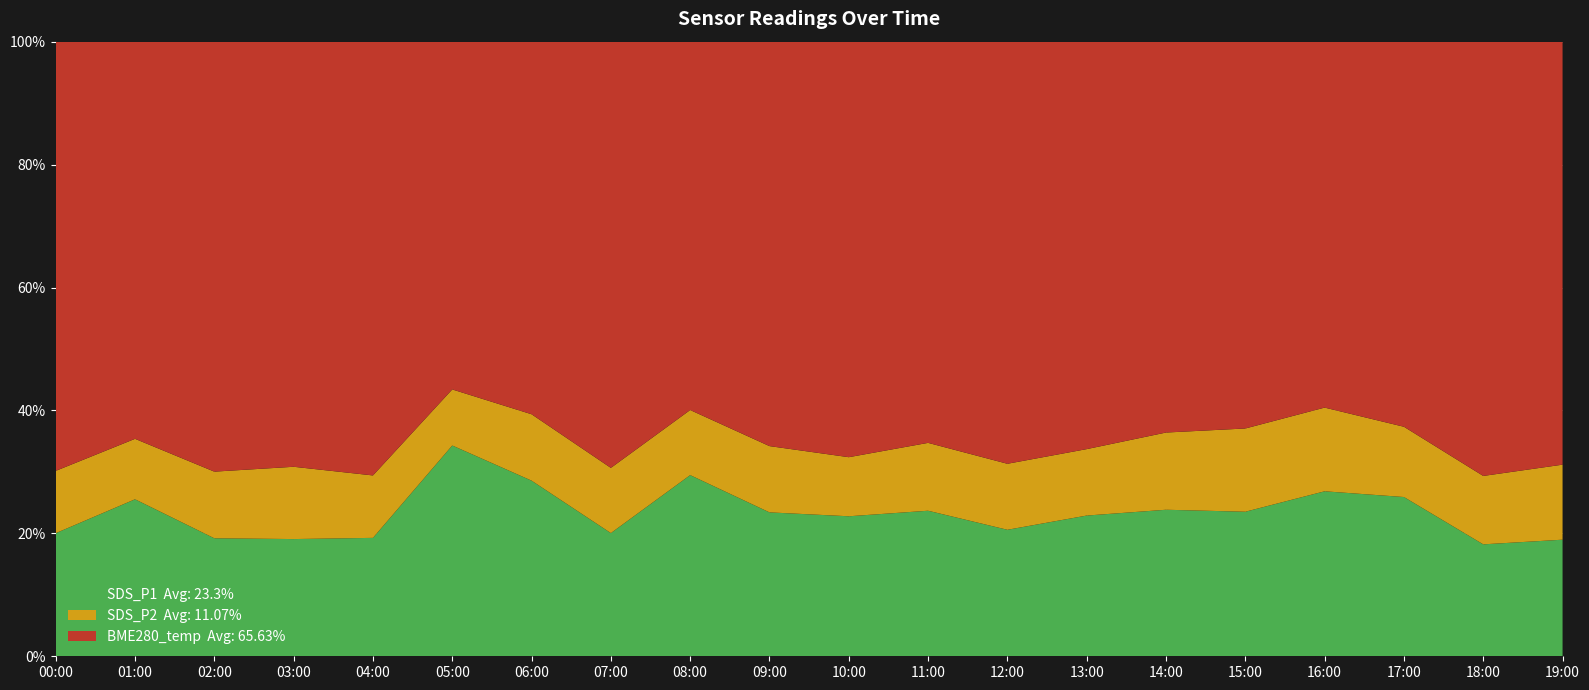

Reading left to right, extract all data points from this chart.

SDS_P1: 00:00=6.2	01:00=8.6	02:00=5.9	03:00=6.0	04:00=5.9	05:00=13.1	06:00=10.1	07:00=6.2	08:00=10.5	09:00=7.6	10:00=7.2	11:00=7.7	12:00=6.4	13:00=7.3	14:00=8.0	15:00=7.9	16:00=9.5	17:00=8.7	18:00=5.4	19:00=5.8
SDS_P2: 00:00=3.1	01:00=3.3	02:00=3.4	03:00=3.7	04:00=3.1	05:00=3.5	06:00=3.8	07:00=3.3	08:00=3.8	09:00=3.5	10:00=3.0	11:00=3.6	12:00=3.3	13:00=3.5	14:00=4.2	15:00=4.5	16:00=4.8	17:00=3.8	18:00=3.3	19:00=3.7
BME280_temp: 00:00=21.7	01:00=21.7	02:00=21.6	03:00=21.6	04:00=21.5	05:00=21.5	06:00=21.5	07:00=21.4	08:00=21.4	09:00=21.4	10:00=21.3	11:00=21.3	12:00=21.3	13:00=21.3	14:00=21.3	15:00=21.1	16:00=21.1	17:00=21.0	18:00=20.9	19:00=21.0